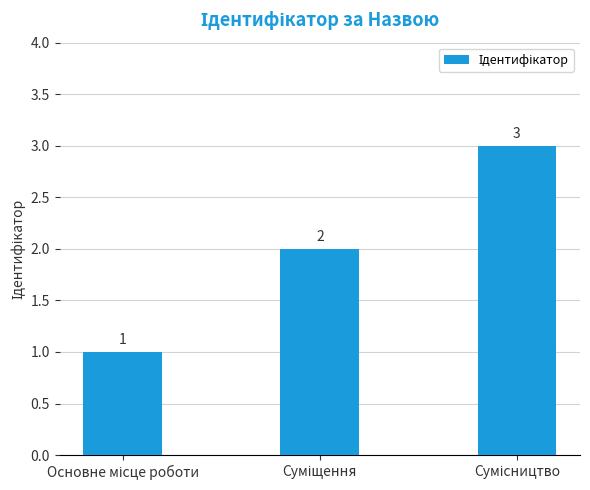

What is the value of the 1st bar from the left?

1